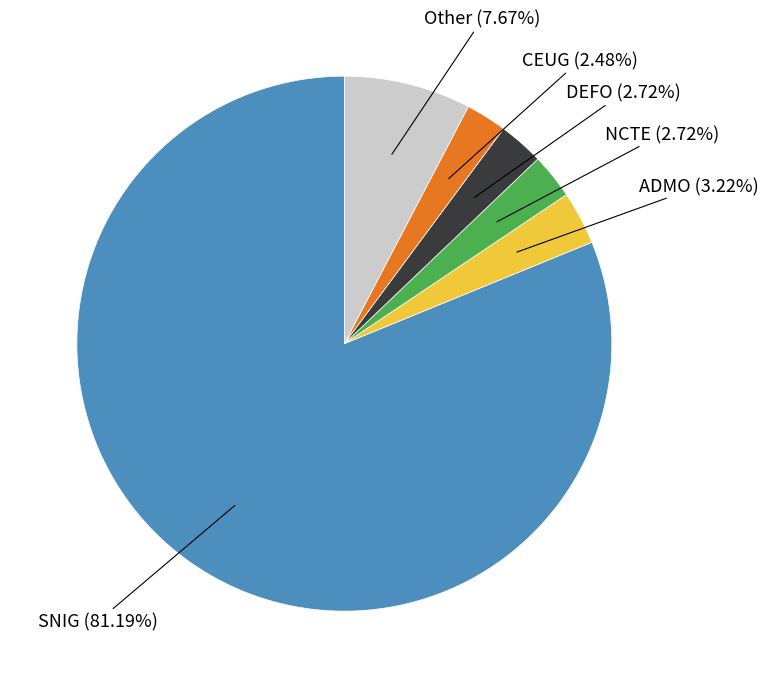

Which category has the biggest portion of the pie?

SNIG